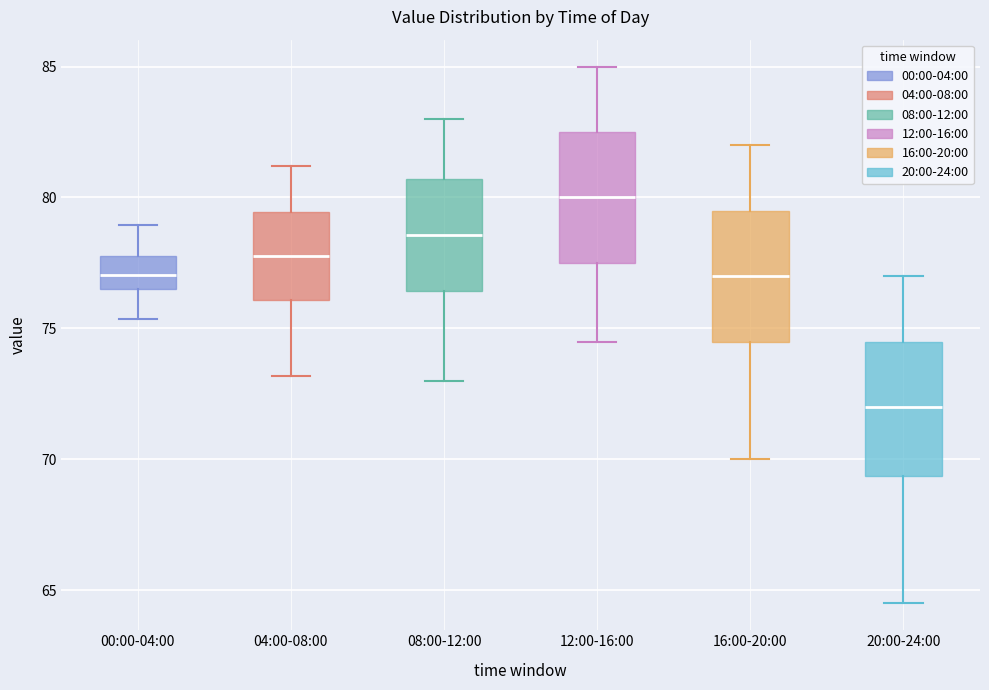

Which box's median line is the highest?

12:00-16:00